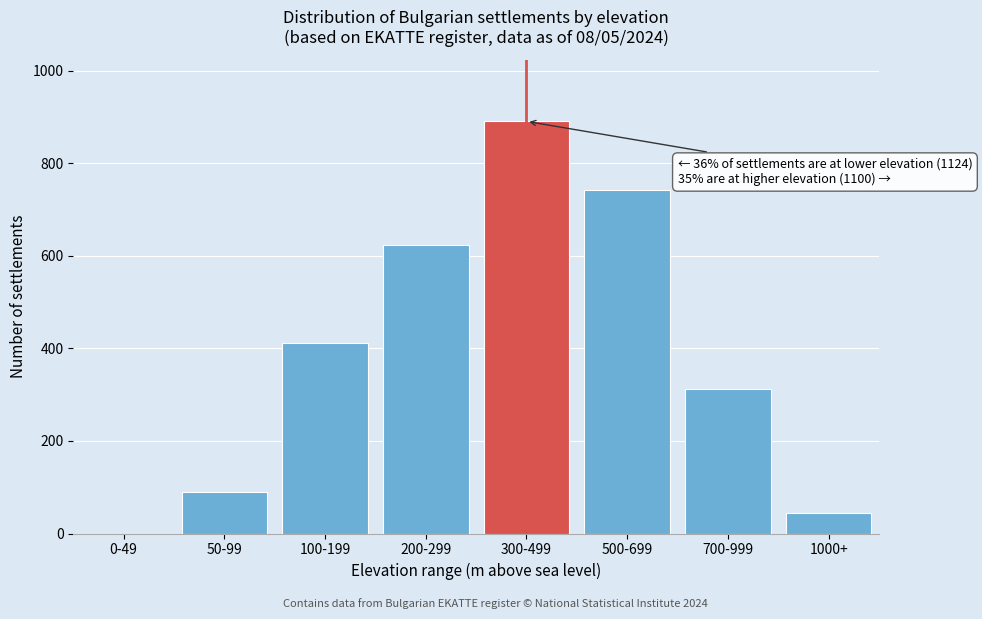

Reading left to right, what are all the values shown in this chart?

0-49=0	50-99=89	100-199=412	200-299=623	300-499=891	500-699=743	700-999=312	1000+=45